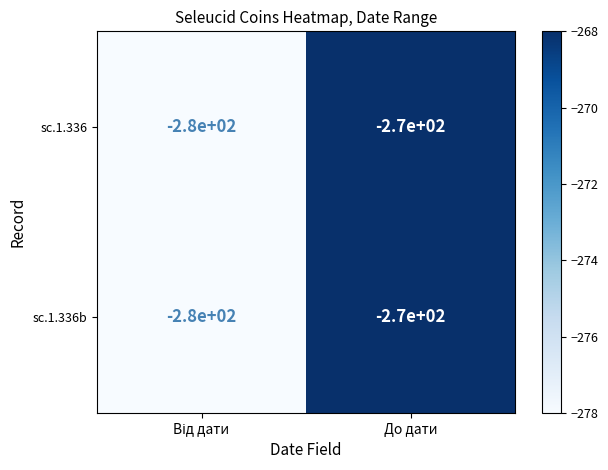

True or false: sc.1.336 has a value of -473 at До дати.

False